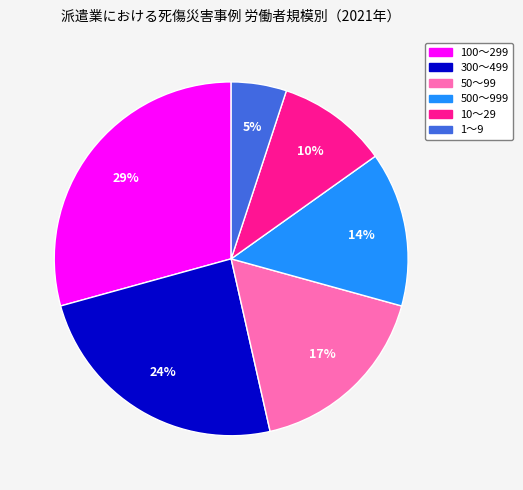

Is it true that 500～999 is 14% of the pie?

True